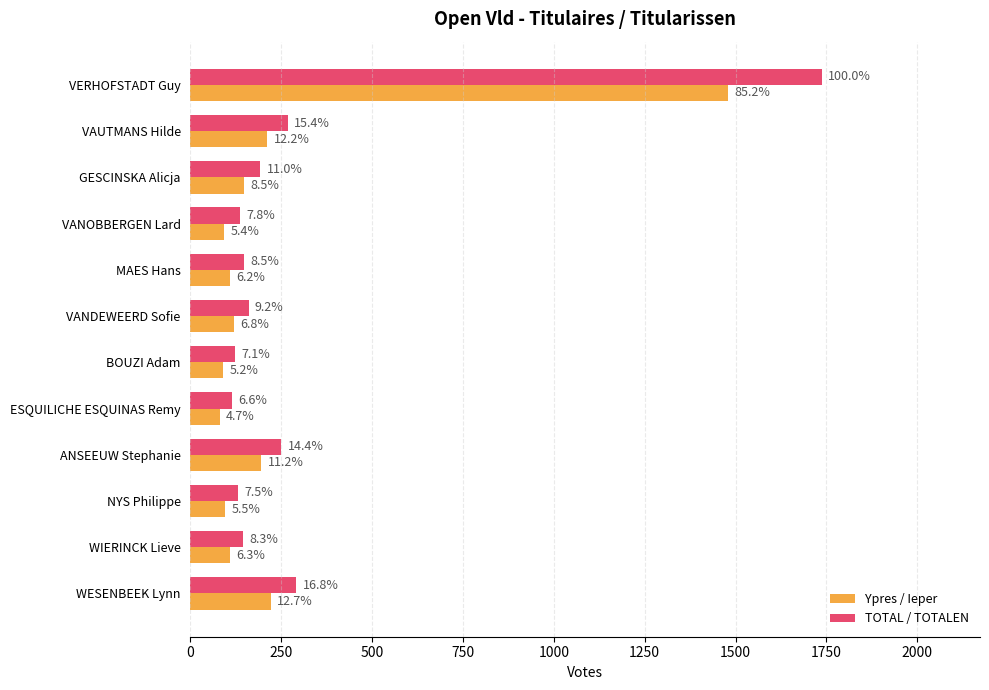

What are all the series names shown in the legend?

Ypres / Ieper, TOTAL / TOTALEN